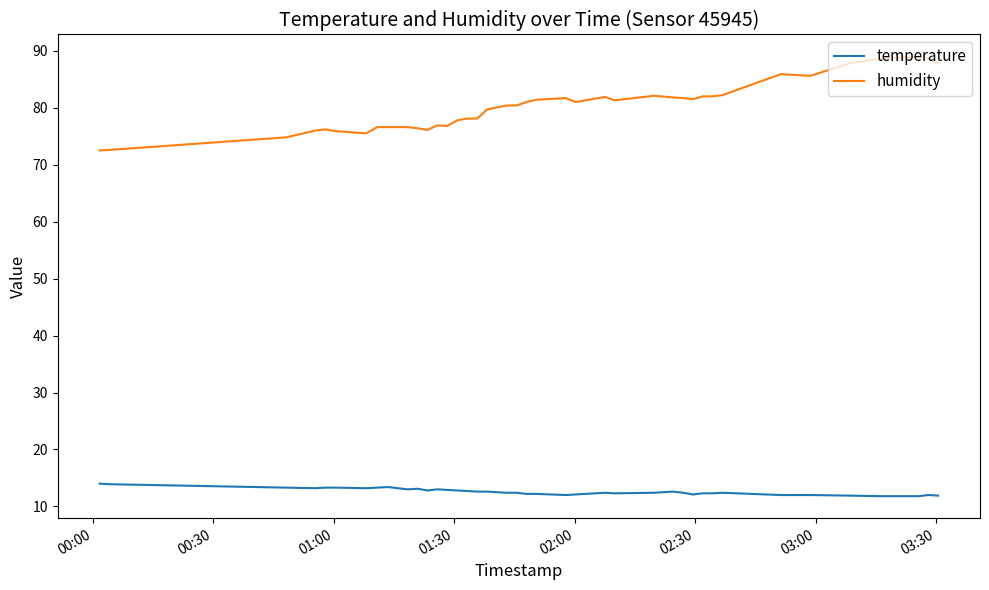

What is the greatest value displayed?

89.0